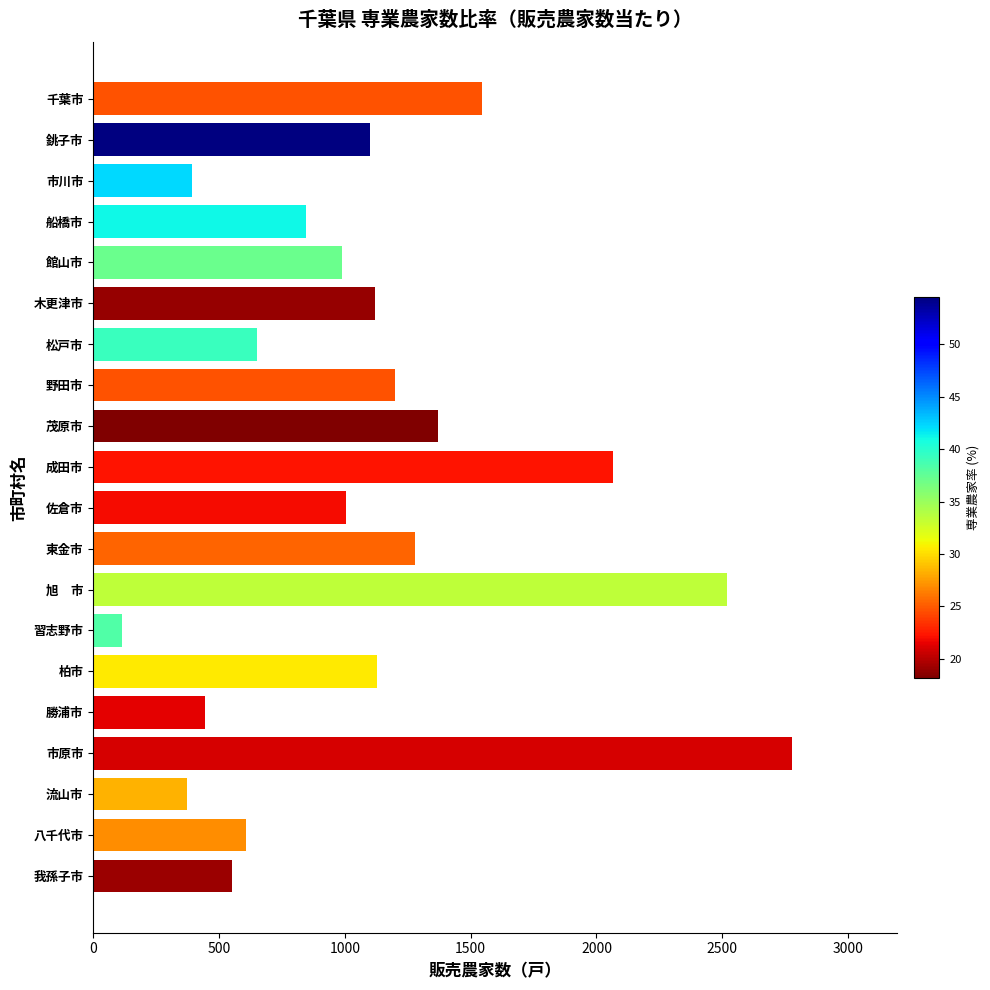

What is the maximum value shown in the chart?

2778